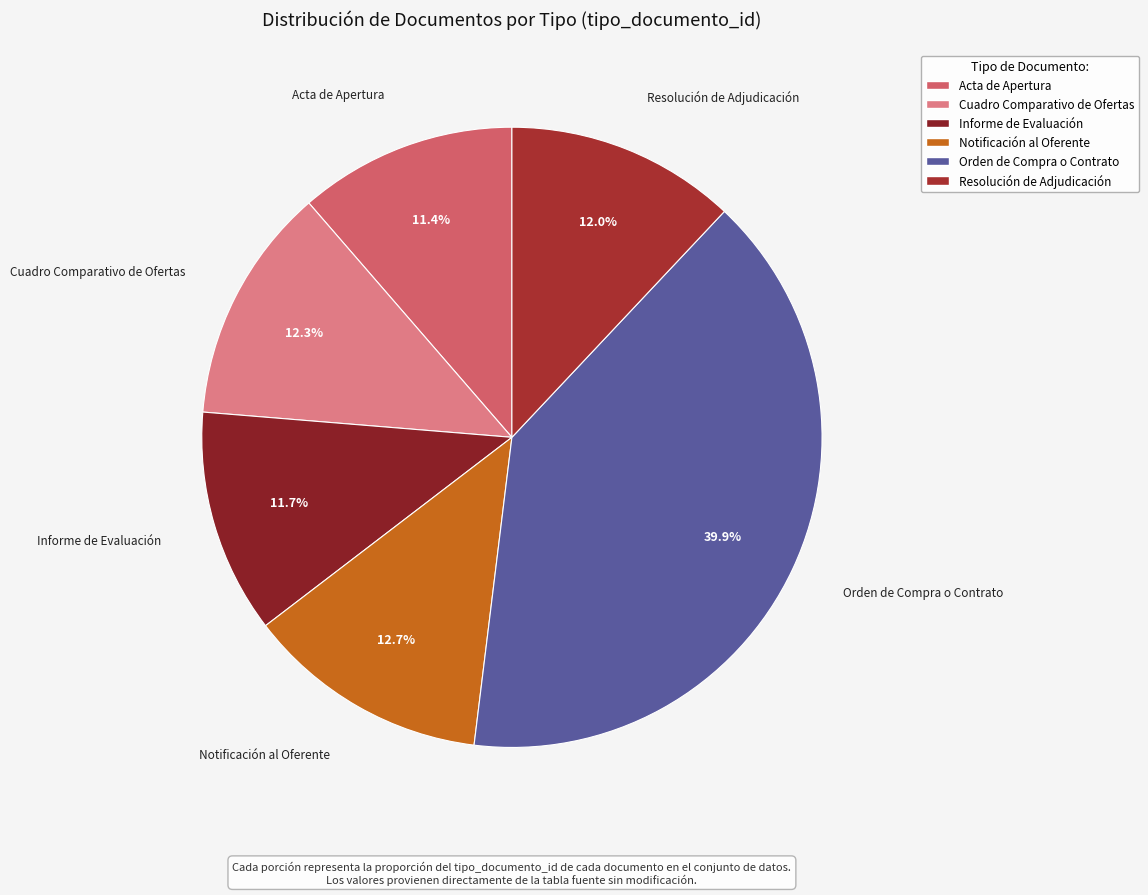

Is Orden de Compra o Contrato the majority of the pie?

No